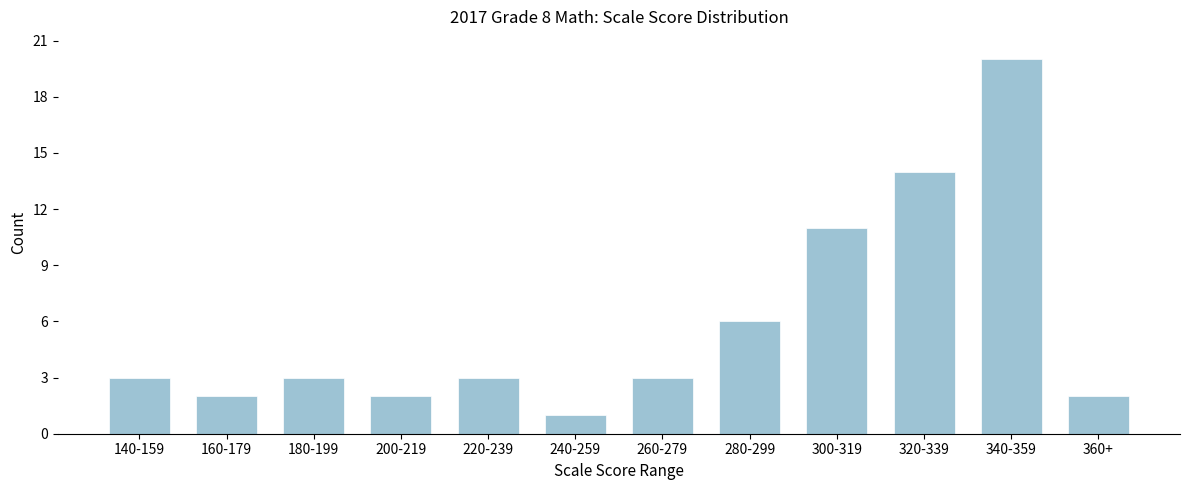

Reading right to left, transcribe all the data shown in this chart.

2	20	14	11	6	3	1	3	2	3	2	3